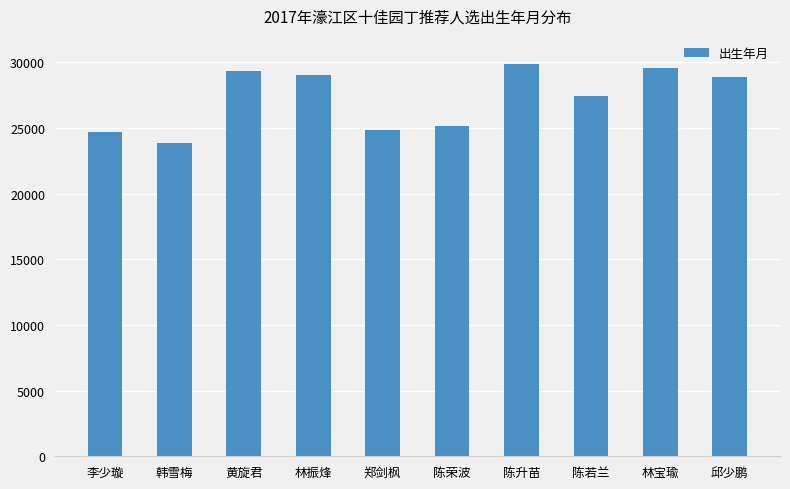

The value at 韩雪梅 is 23863. True or false?

True